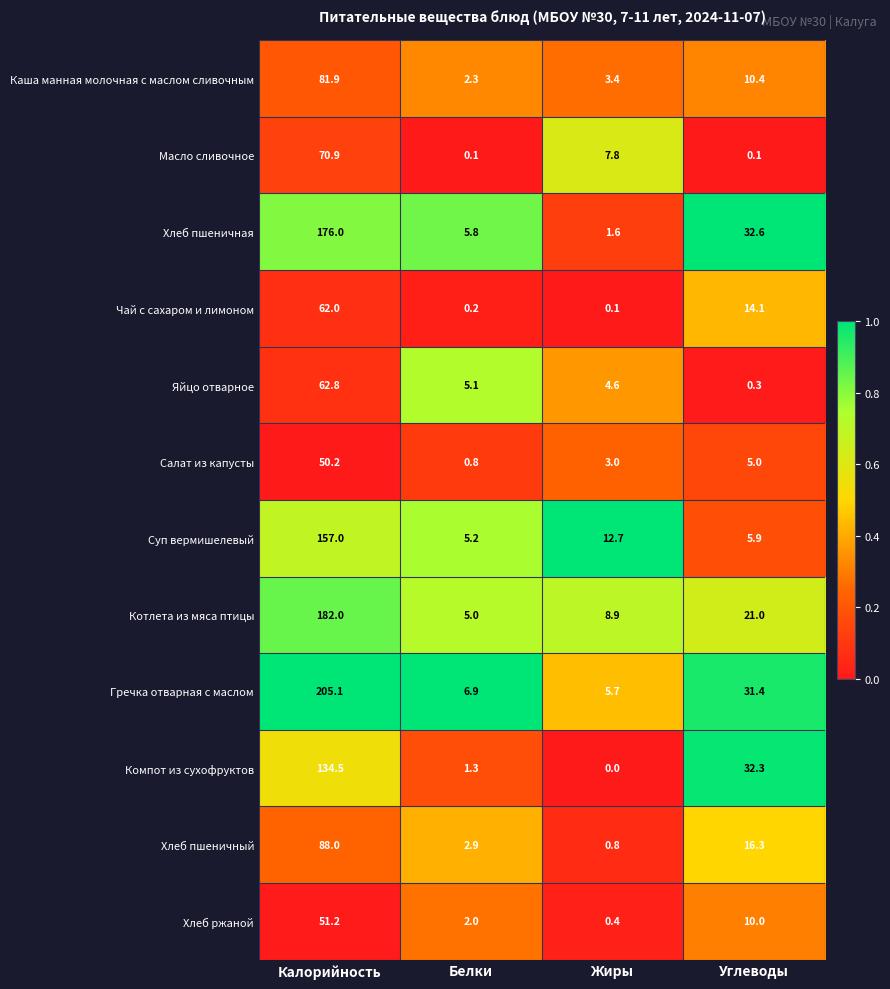

What is the maximum value shown in the chart?

205.1